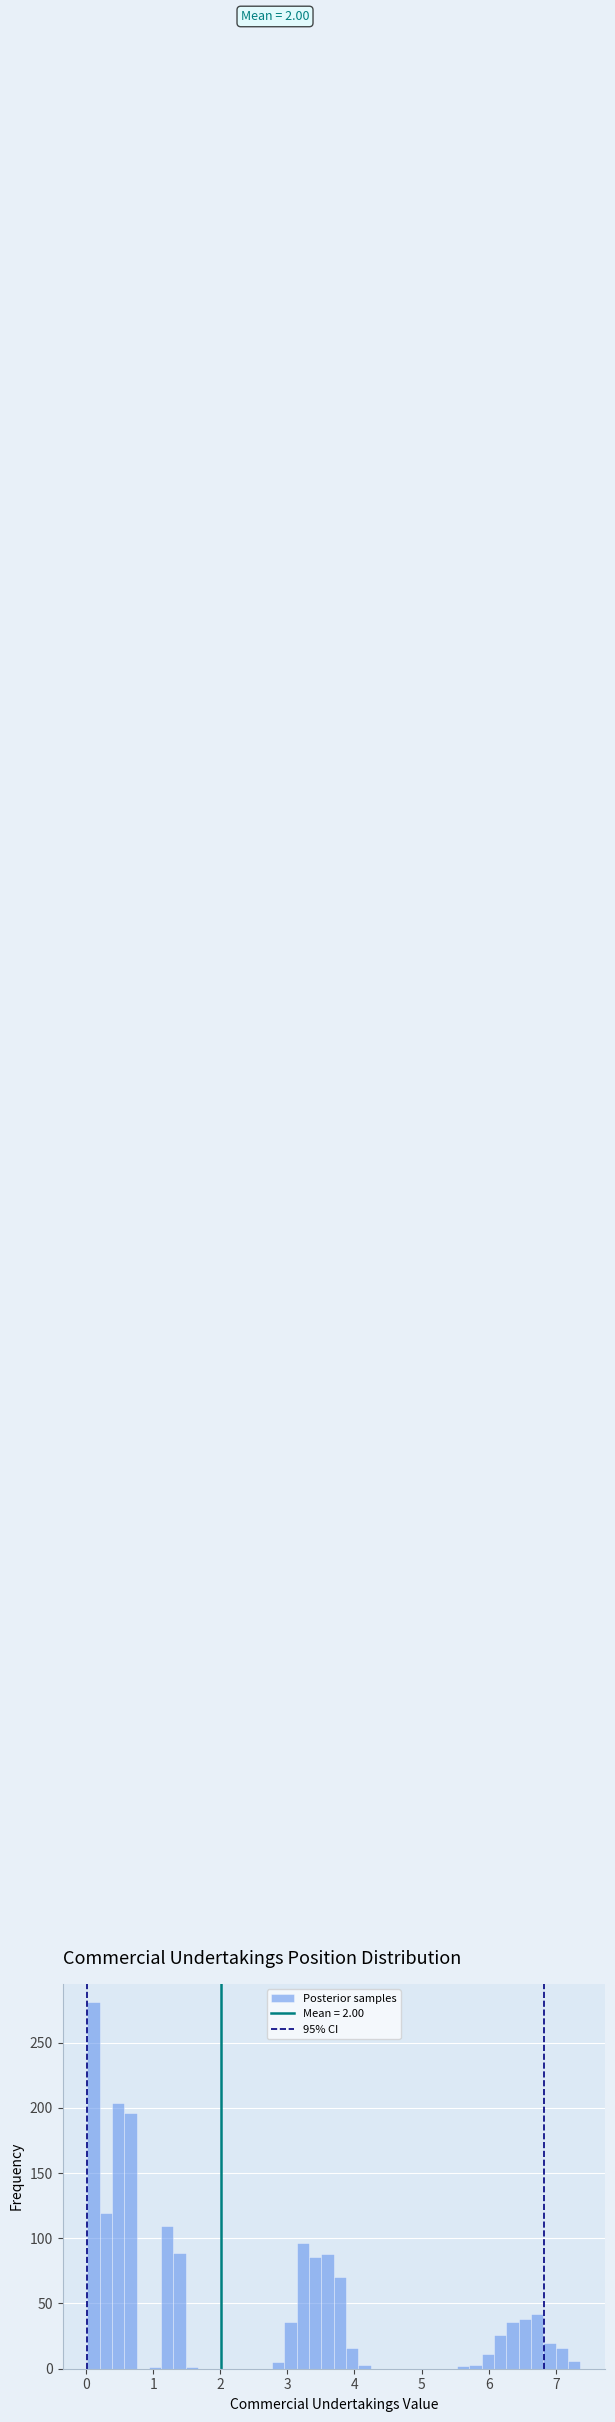

Around what value on the x-axis is the tallest bar? Give the approximate position of its centre, as read against the axis.

0.1